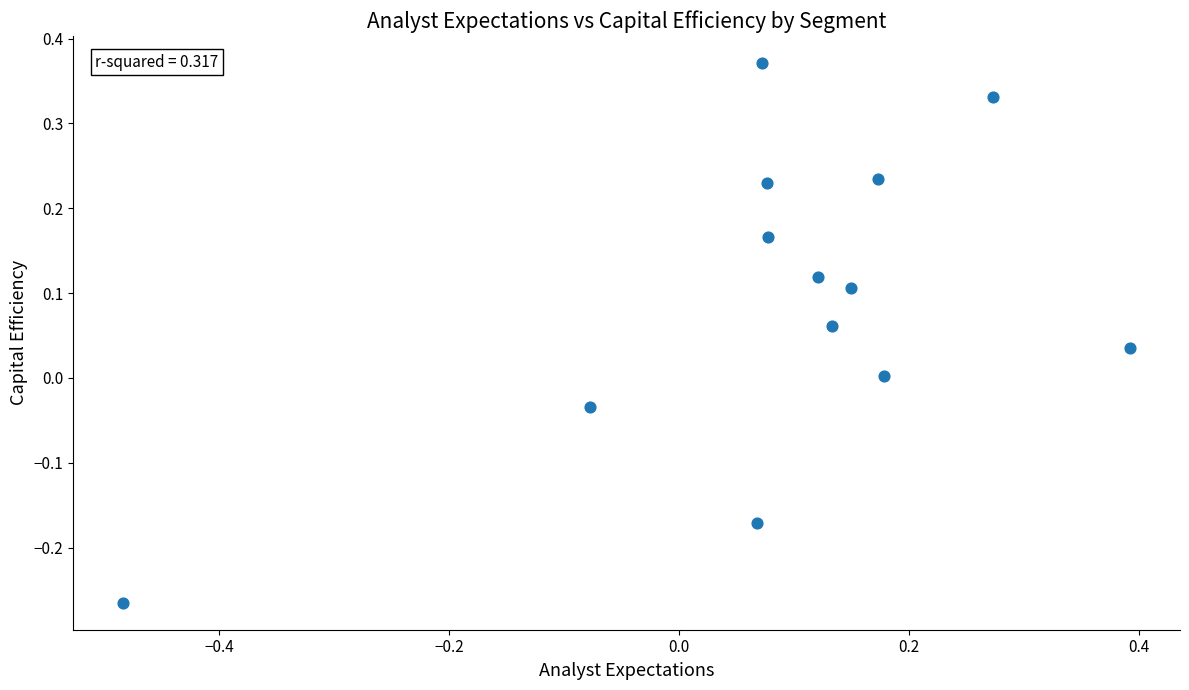

What is the range of Y values (max minus min)?

0.6